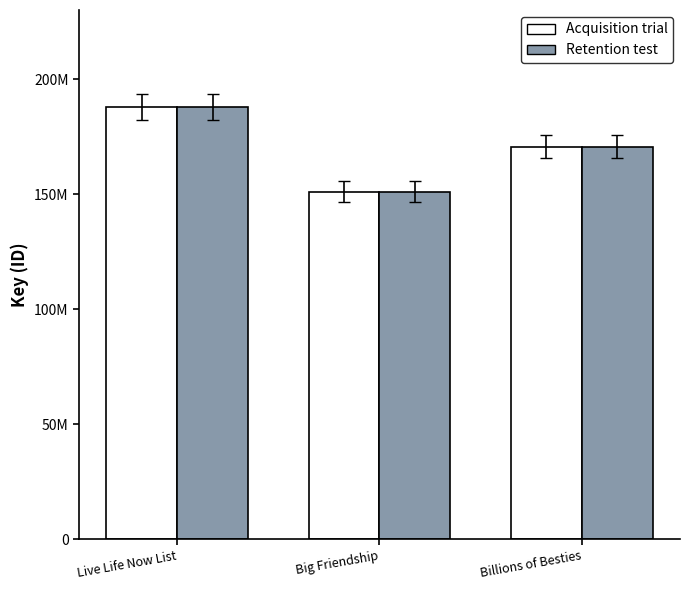

What are all the series names shown in the legend?

Acquisition trial, Retention test